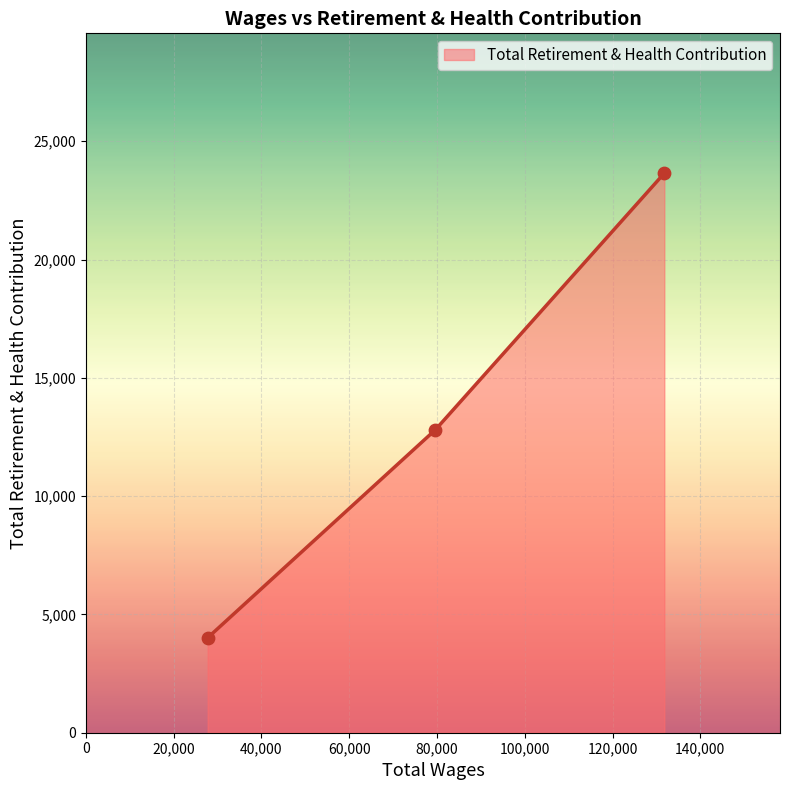

What is the smallest value displayed?

4012